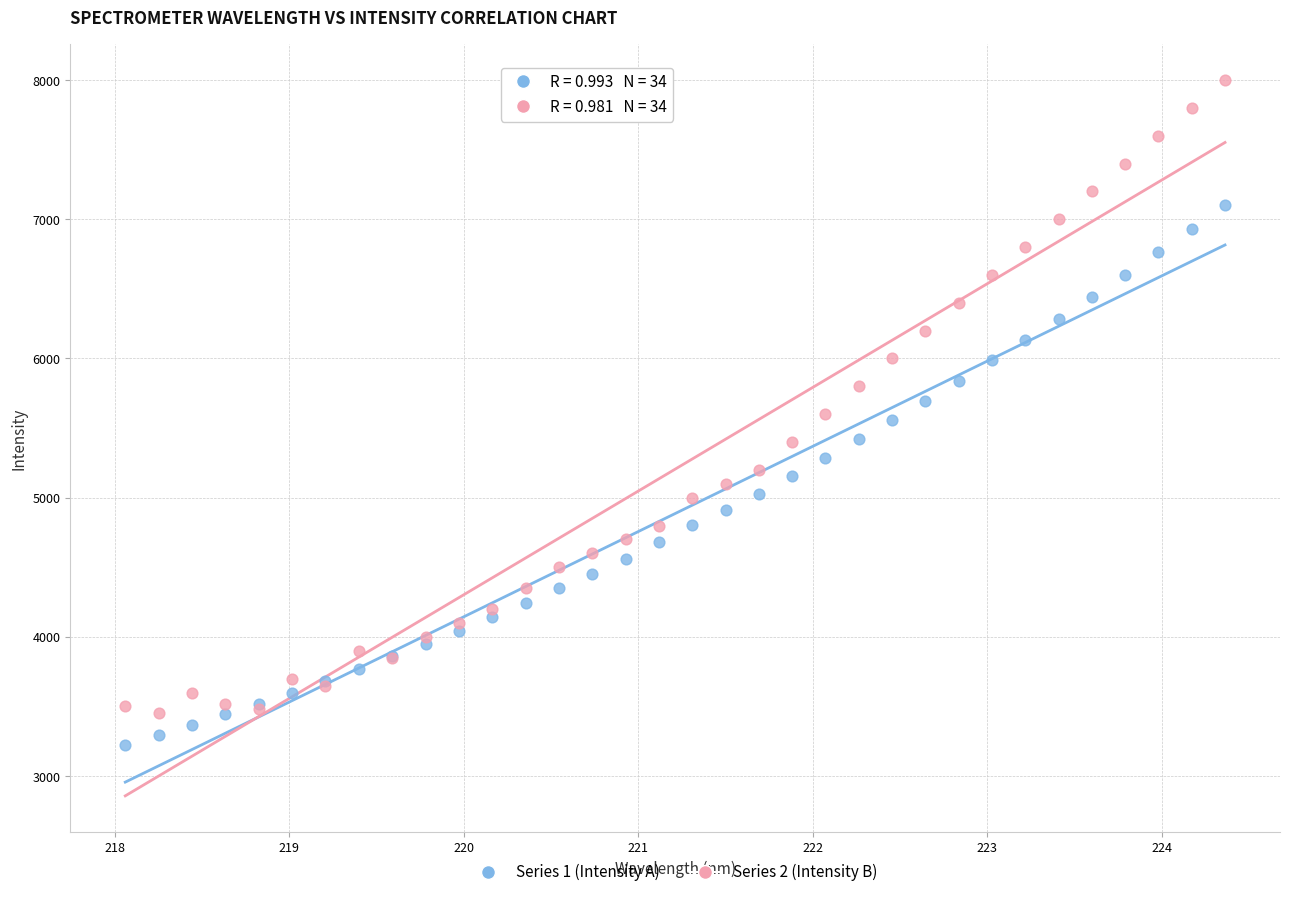

Which series contains the highest Y value?

Series 2 (Intensity B)